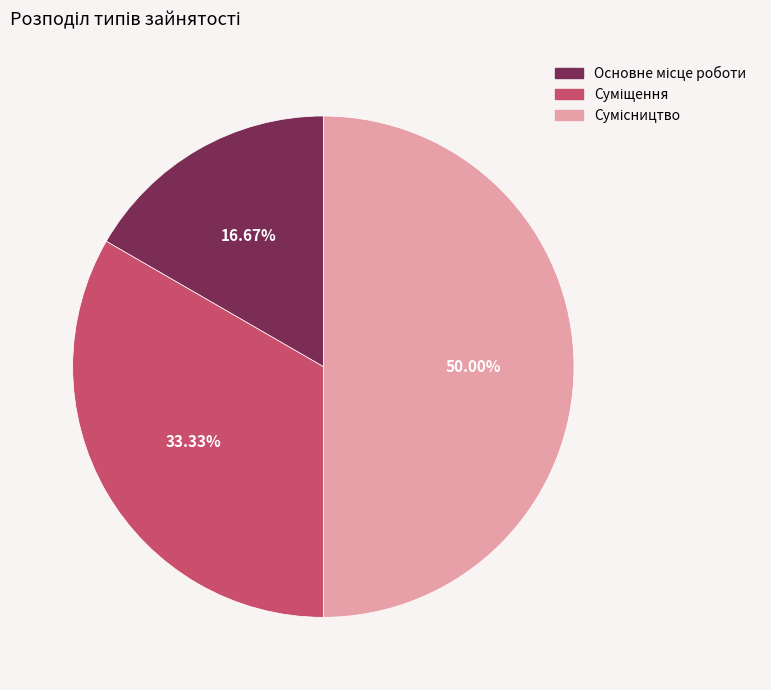

What portion of the pie excludes Основне місце роботи?

83.3%